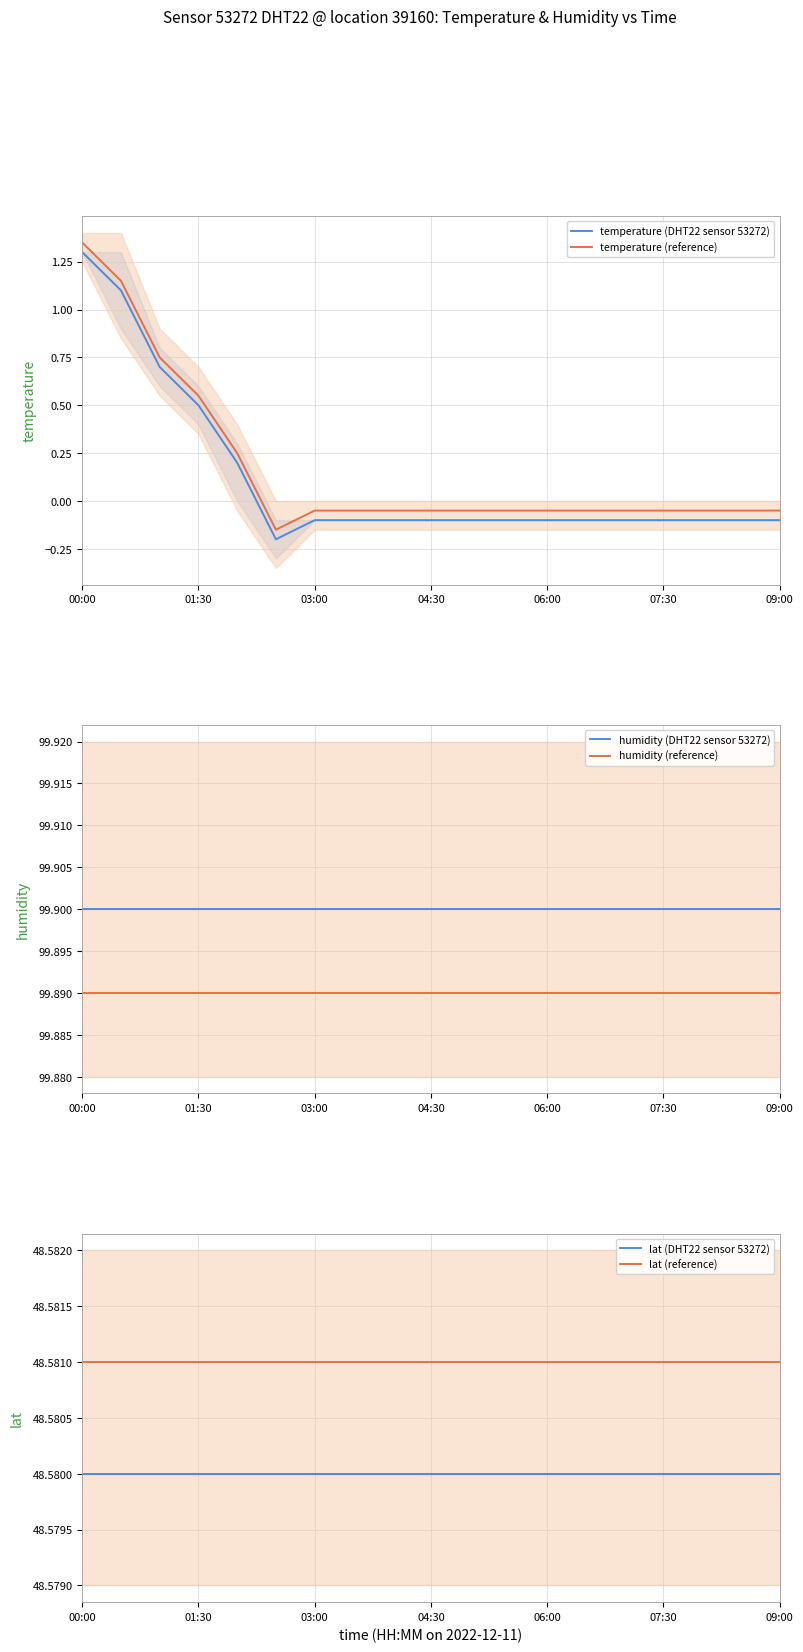

Which series has the largest total across all categories?

humidity (DHT22 sensor 53272)